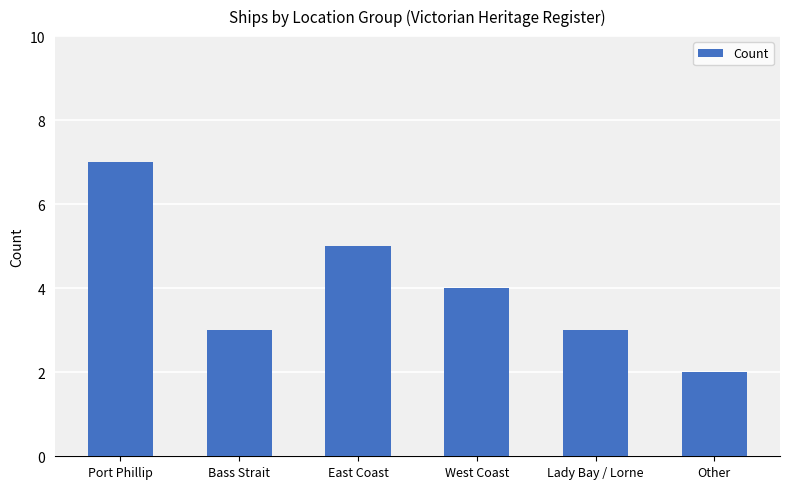

What is the sum of all values?

24